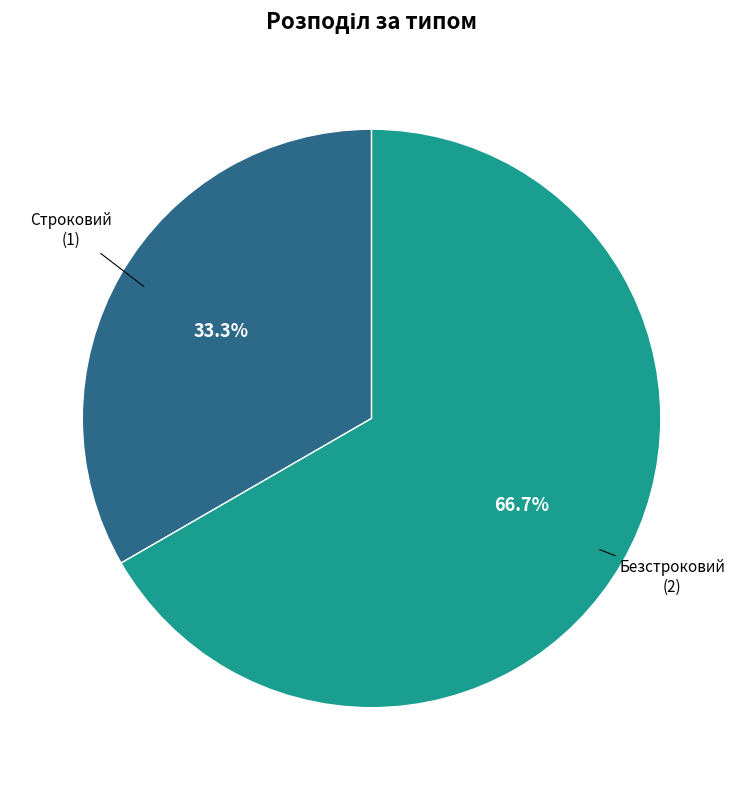

Rank the categories by value from highest to lowest.

Безстроковий, Строковий